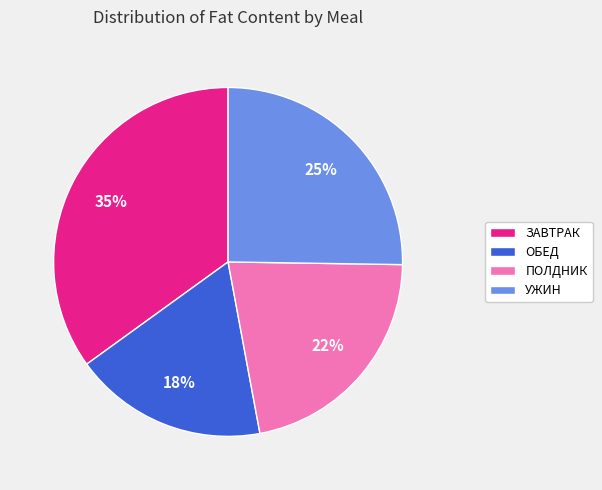

Does any single category account for the majority?

No